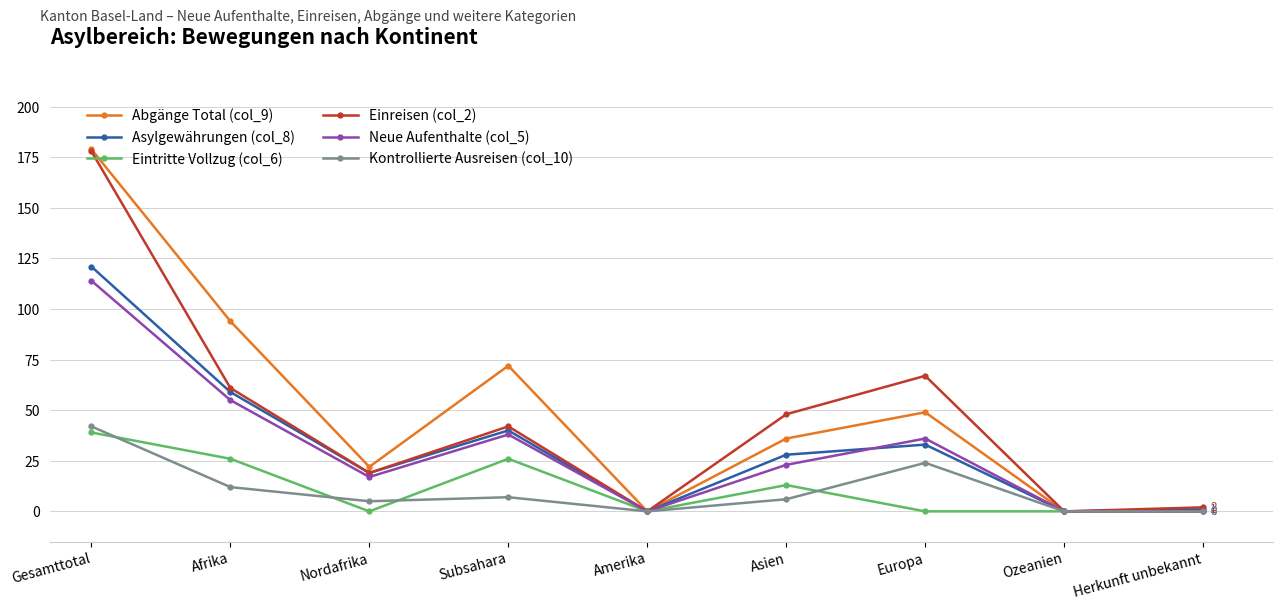

How many interior local peaks does the Asylgewährungen (col_8) series have?

2